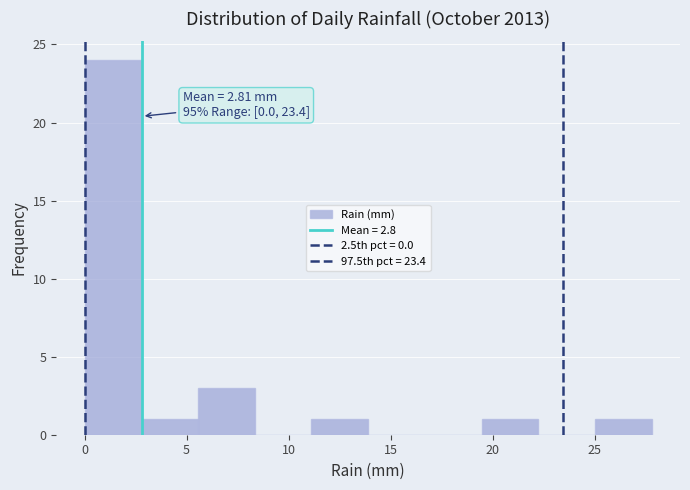

Which range on the x-axis has the tallest bar?

0.0 to 3.0